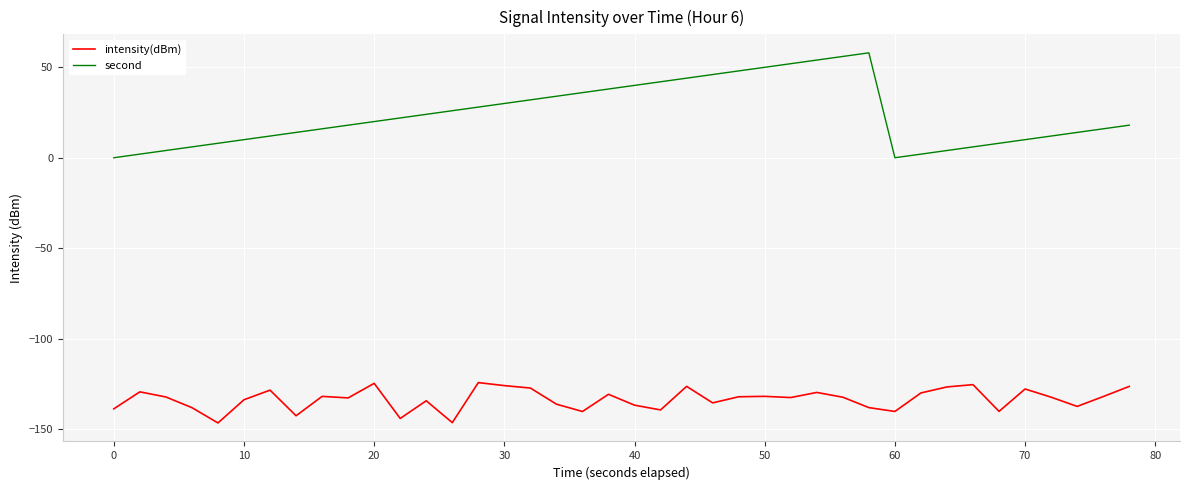

Rank the series by their average value, from highest to lowest.

second, intensity(dBm)